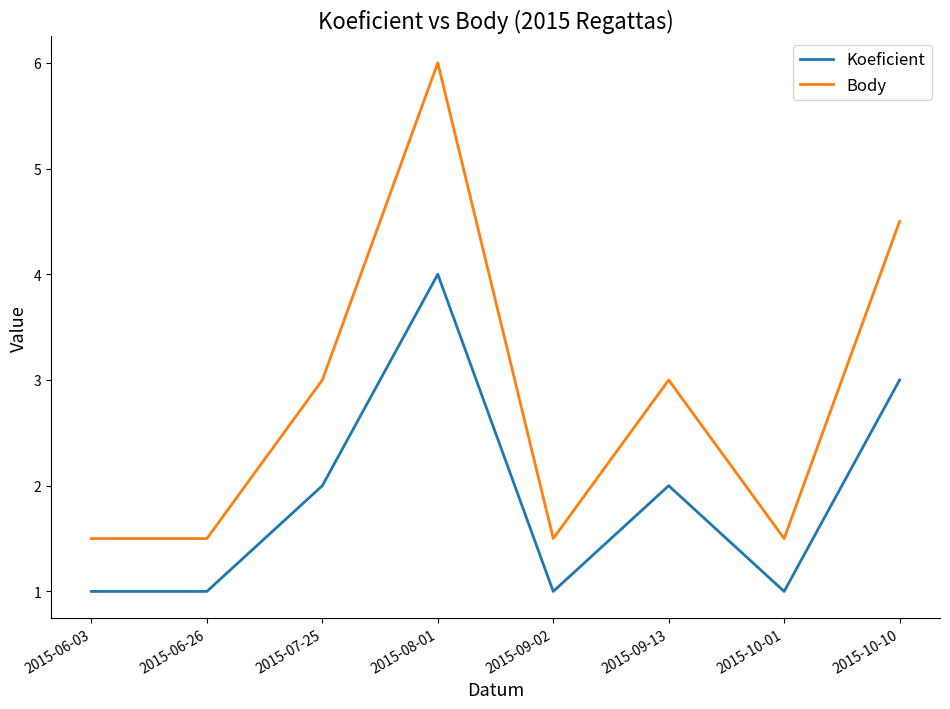

Count the number of data series in this chart.

2